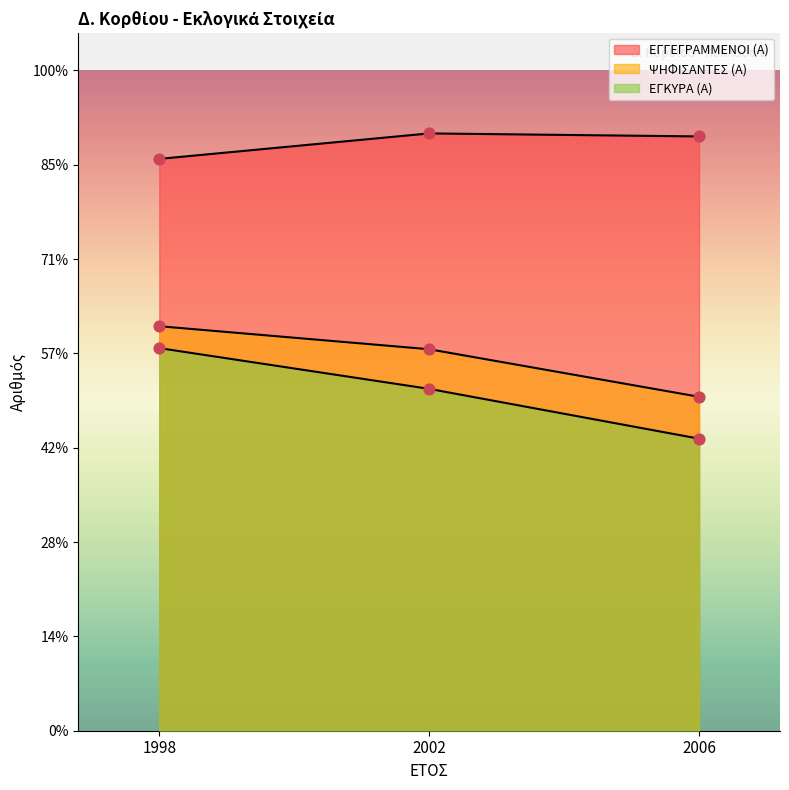

Which series reaches the minimum Y coordinate?

ΕΓΚΥΡΑ (Α)